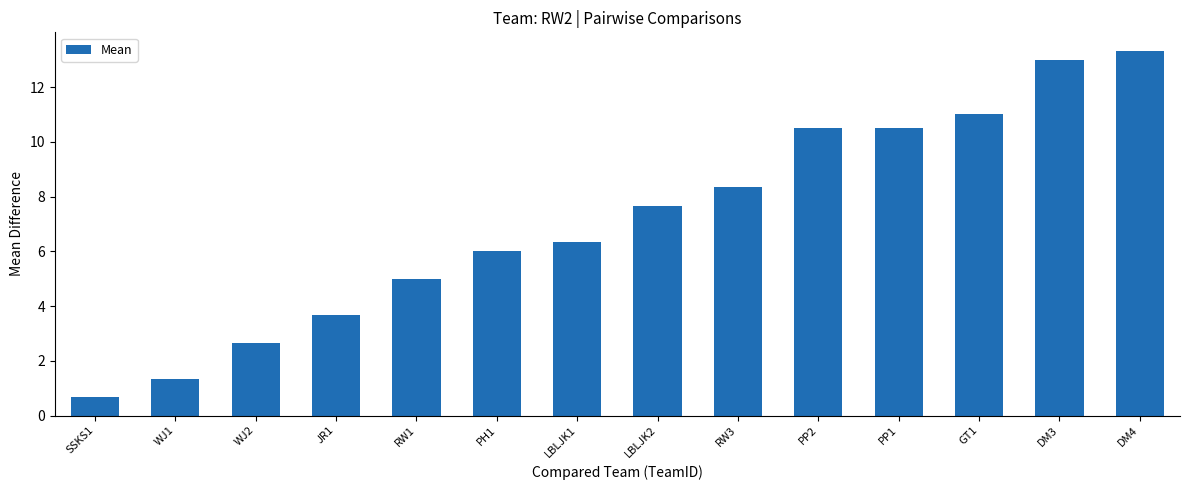

Which label corresponds to the largest value in the chart?

DM4